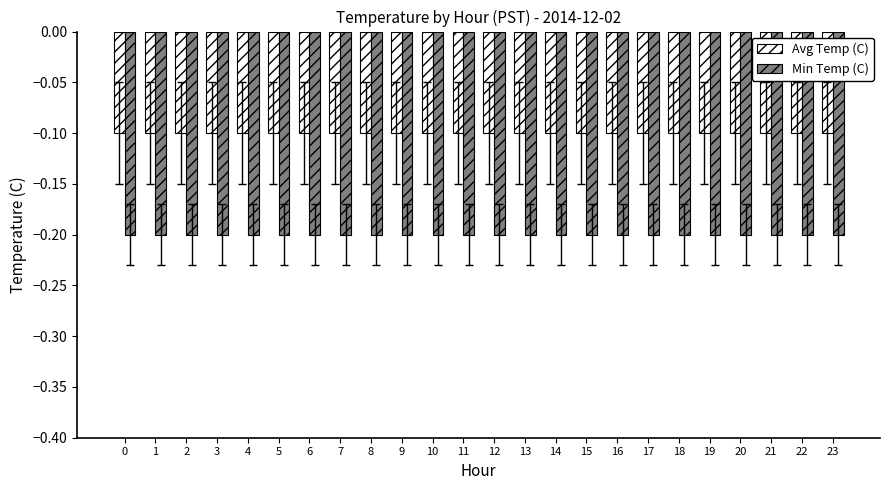

What is the total value across all series at 22?

-0.3